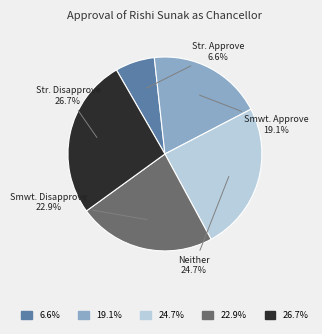

Which slice is the largest?

26.7%